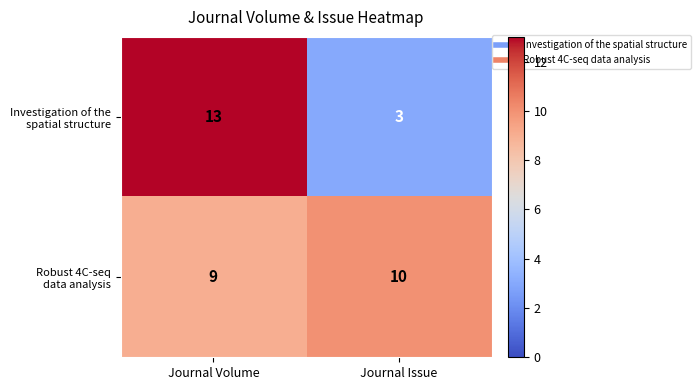

Which category has the highest value across all series?

Journal Volume